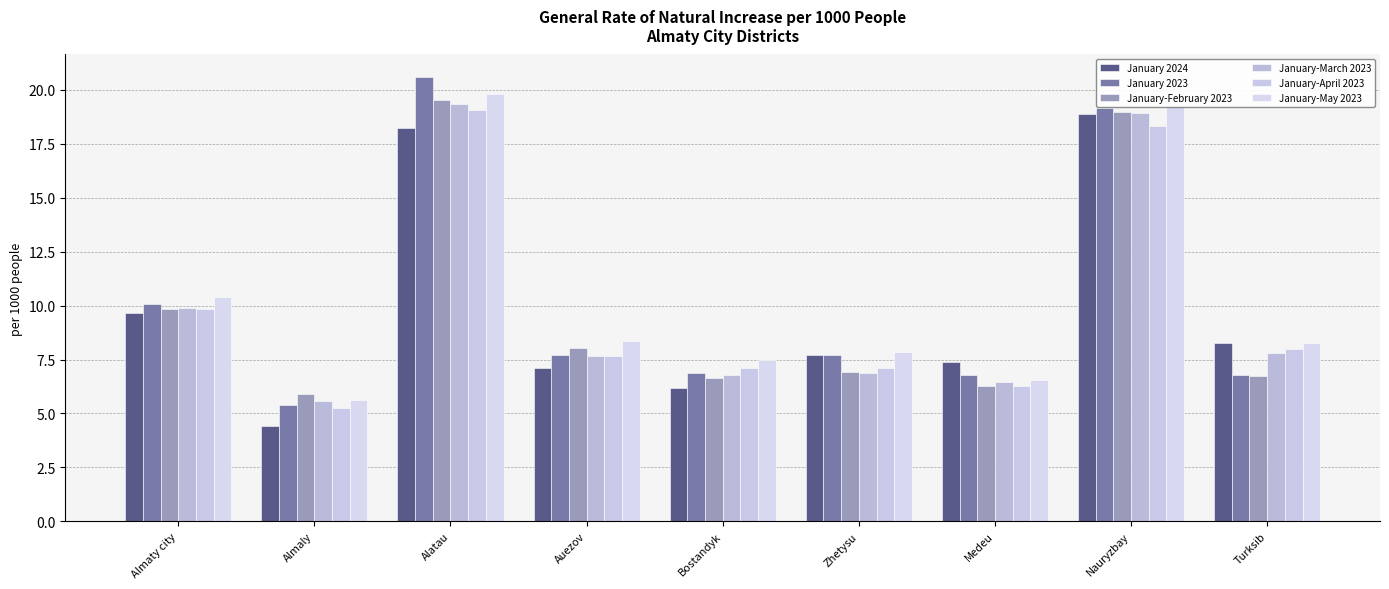

Count the number of data series in this chart.

6